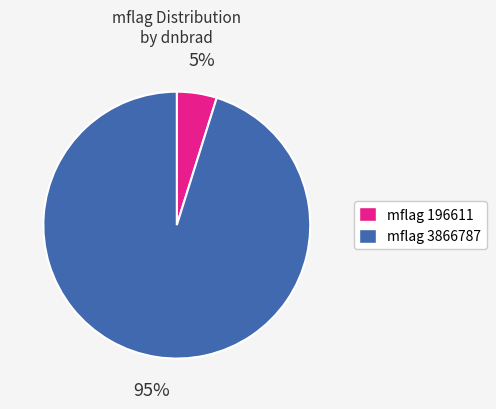

Is it true that mflag 196611 is 18% of the pie?

False